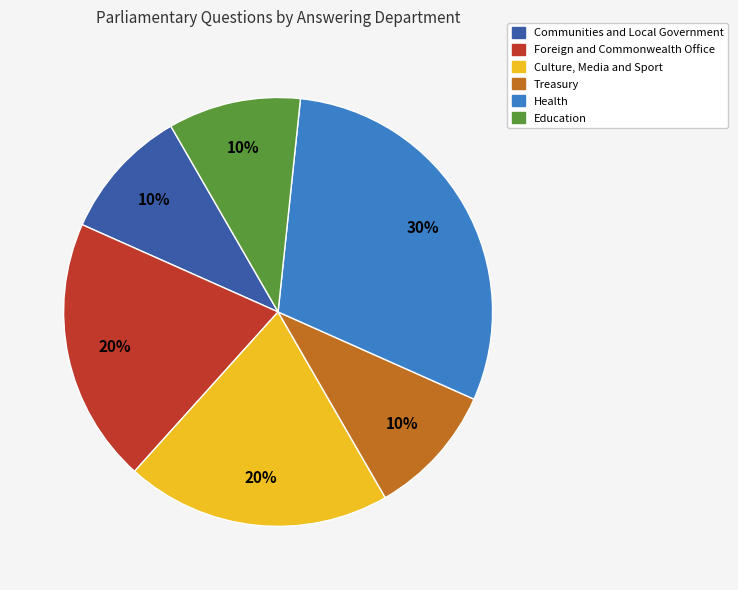

To the nearest percent, what is the average slice percentage?

17%